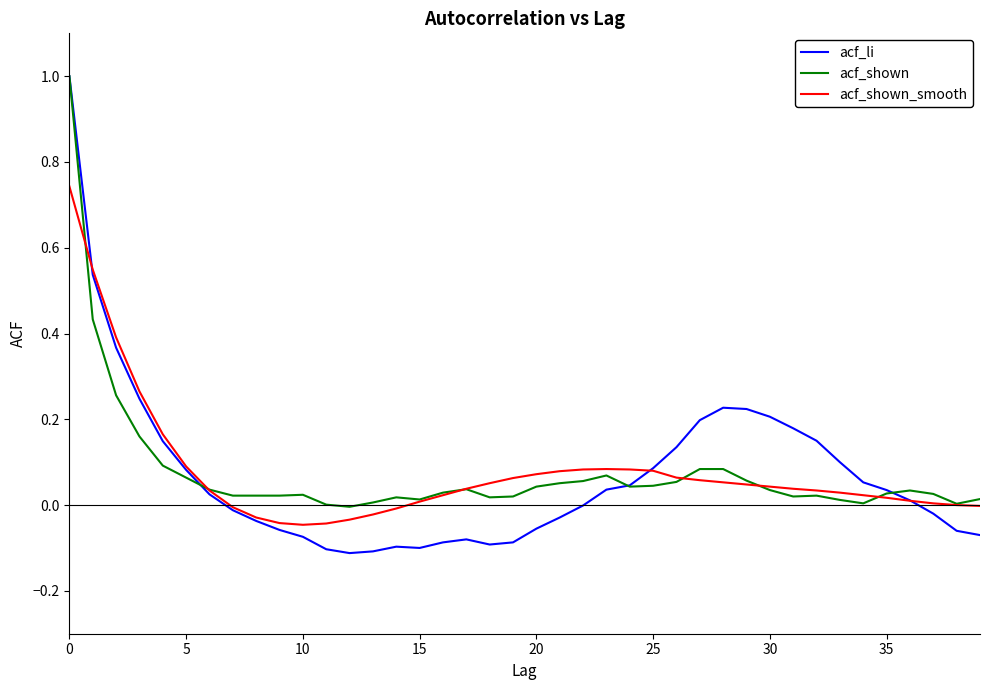

Which series has the widest spread of values?

acf_li